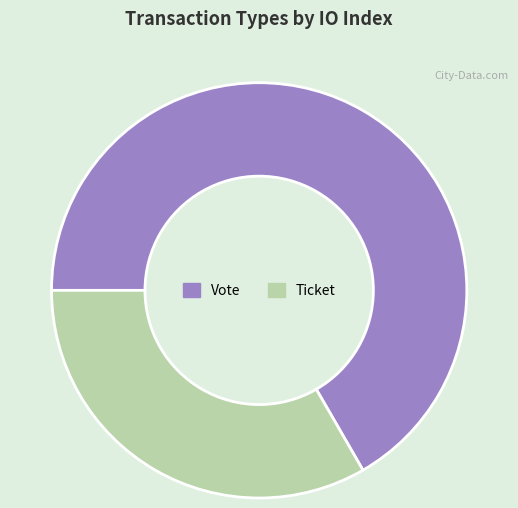

Which category accounts for the majority?

Vote